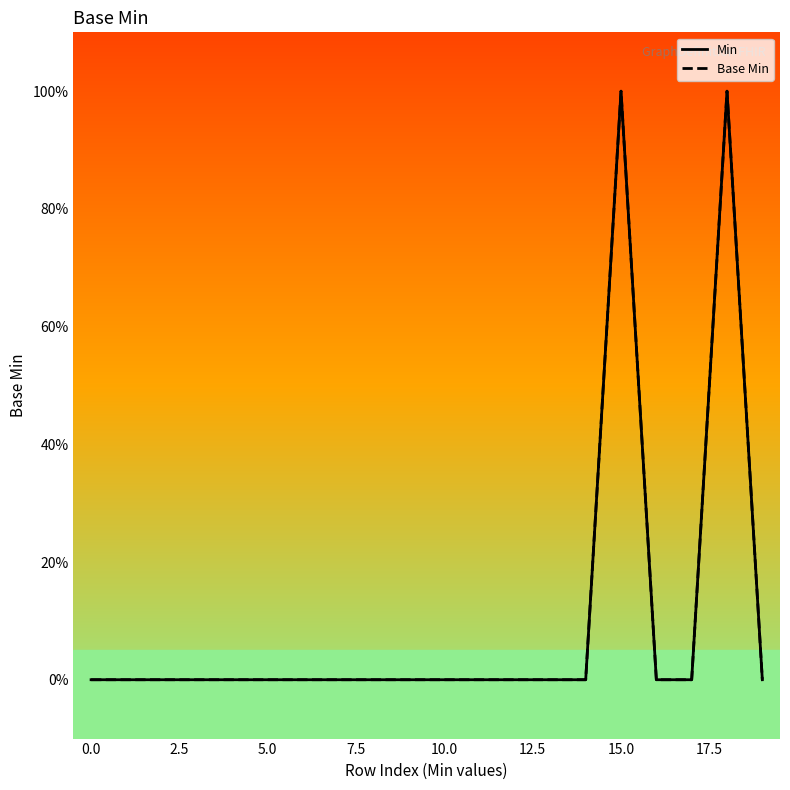

Does the chart have visible grid lines?

No